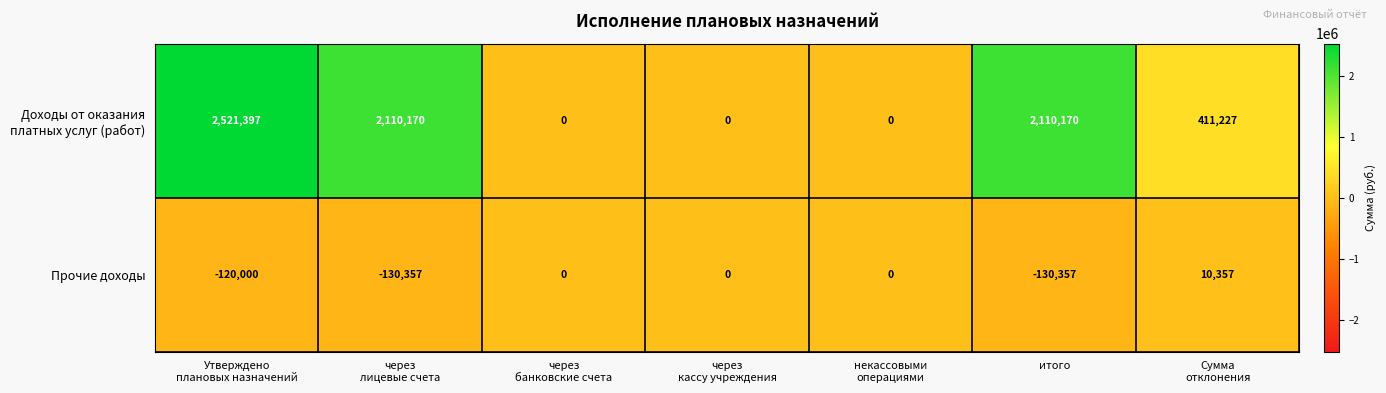

What is the spread (max minus min) of values at итого?

2240527